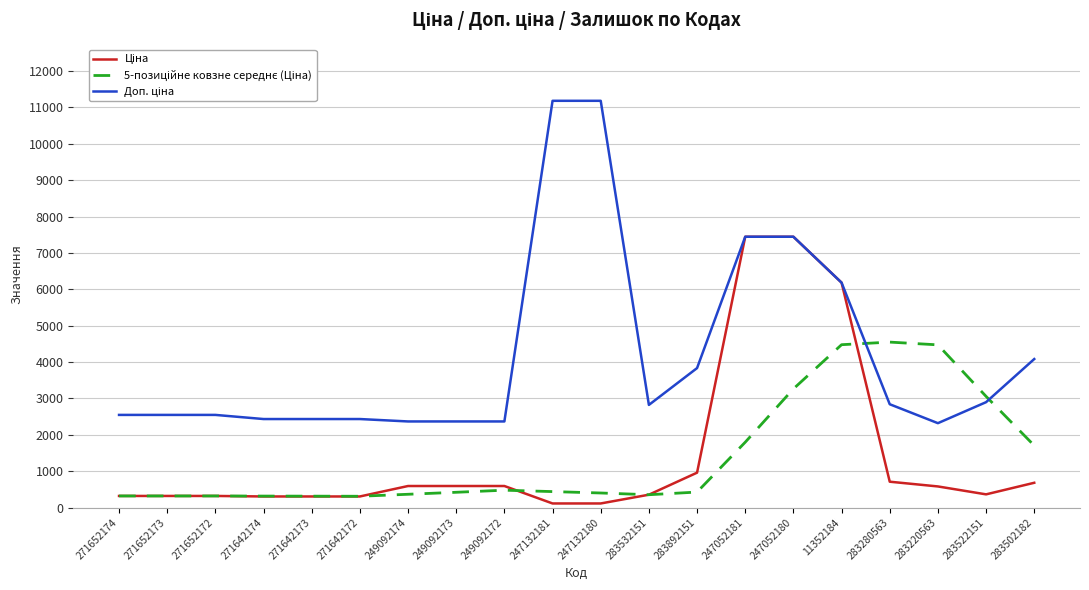

At which category is the sum across all series the highest?

247052180